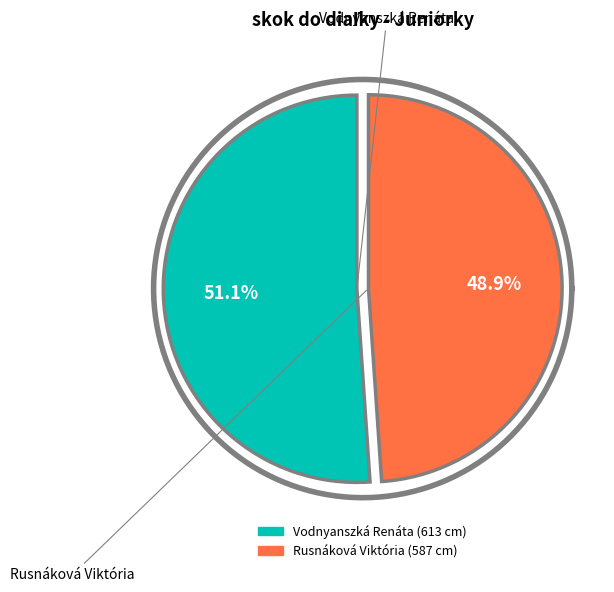

Count the number of slices in the pie.

2